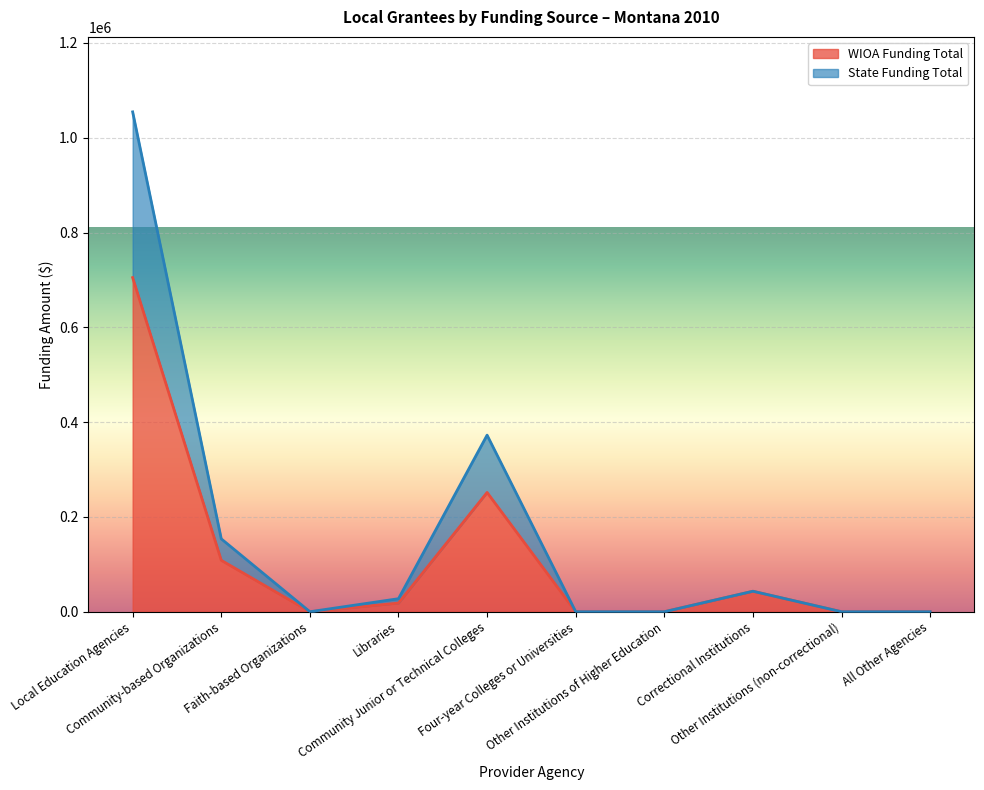

Reading left to right, list all the values displayed in this chart.

WIOA Funding Total: 704962	108510	0	18260	251636	0	0	43239	0	0
State Funding Total: 1054557	153779	0	27486	372544	0	0	43239	0	0